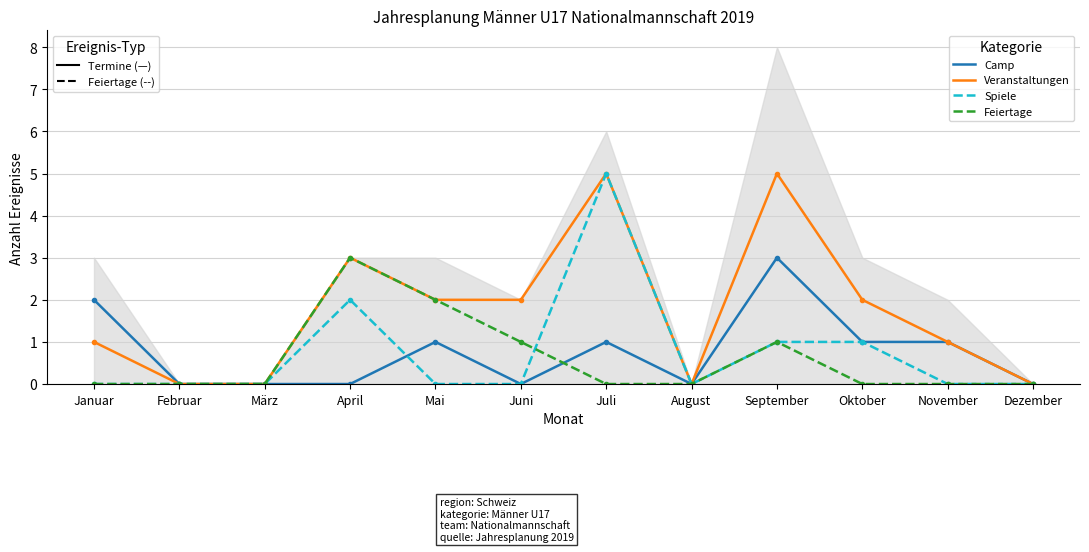

Does the chart have visible grid lines?

Yes